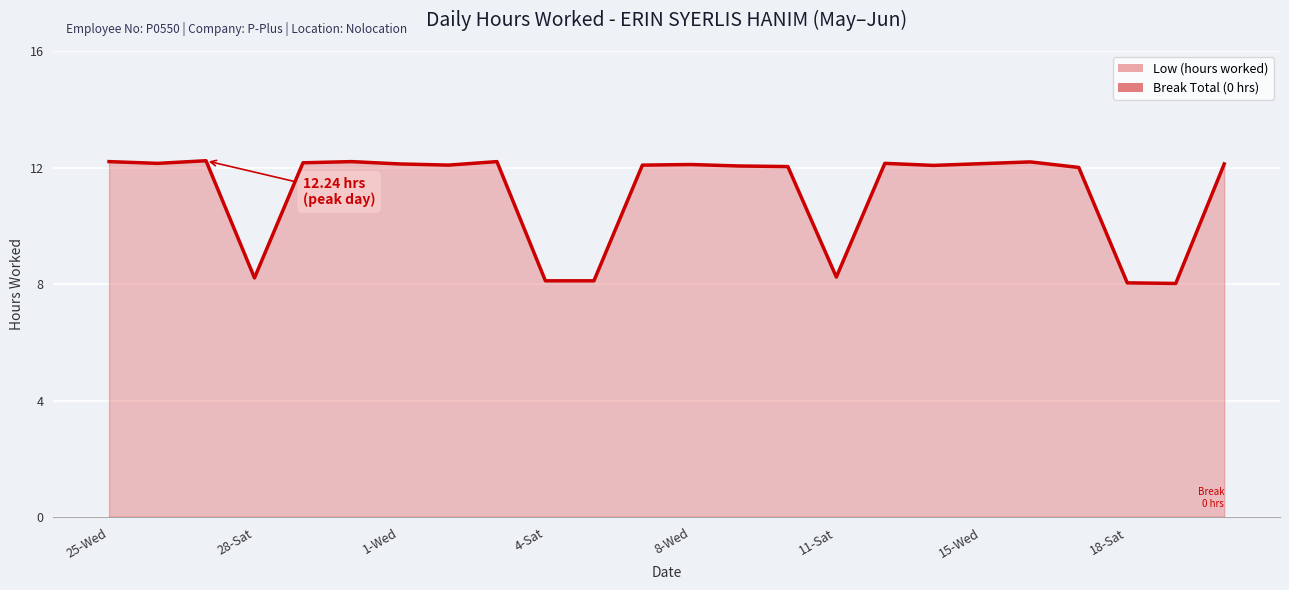

How many series are shown in this chart?

2